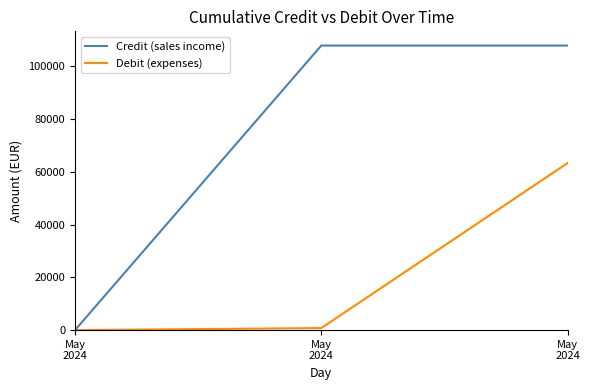

True or false: Credit (sales income) has a value of -56209.6 at May
2024.

False